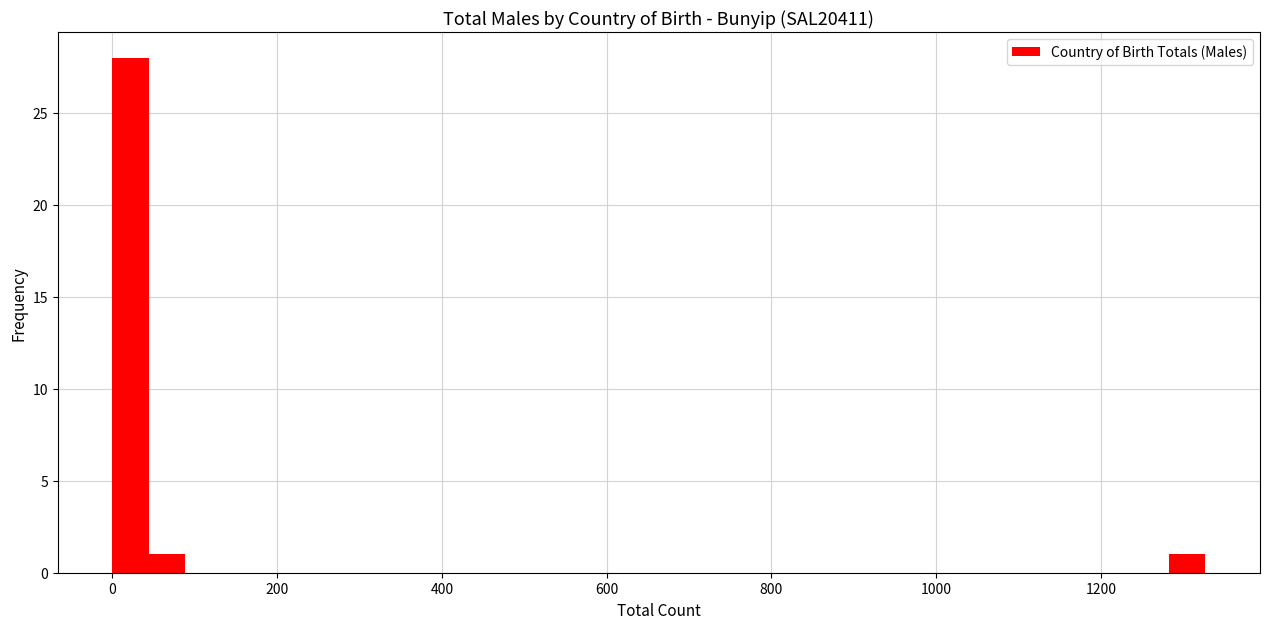

Read against the x-axis, roughly where is the centre of the tallest bar?

20